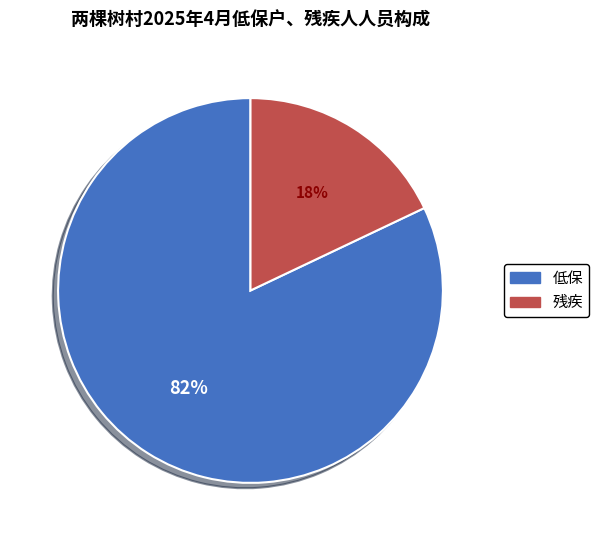

Approximately how many times larger is the value at 残疾 compared to 低保?

0.2